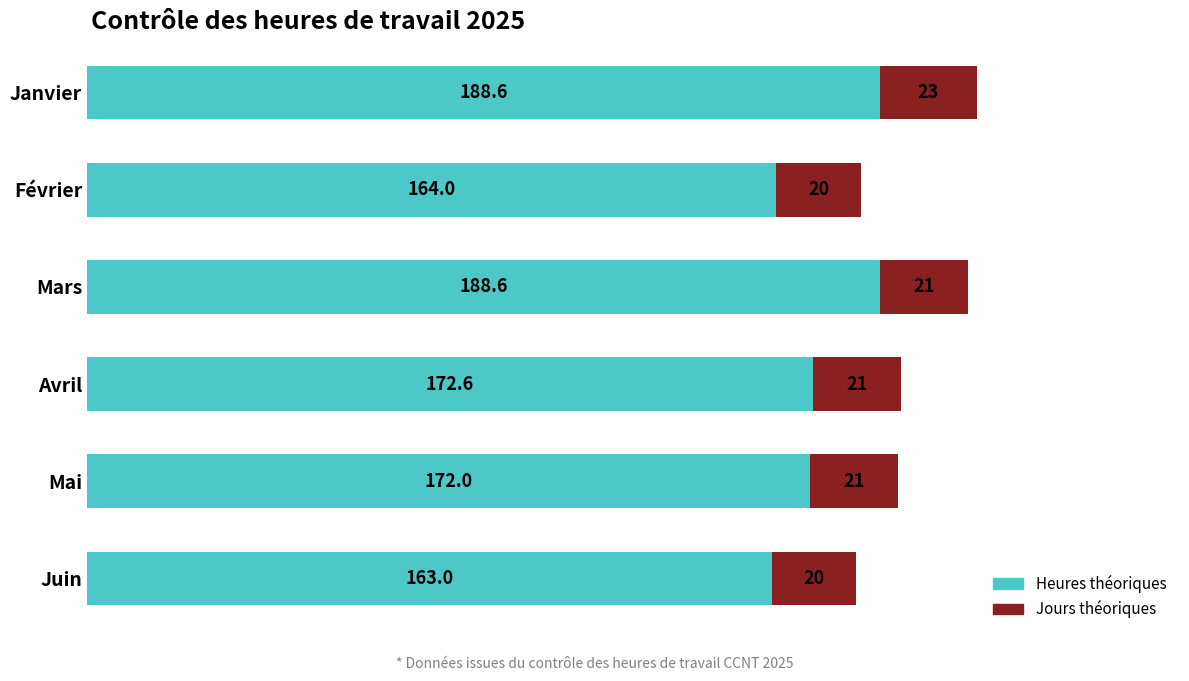

How many distinct data groups are displayed?

2